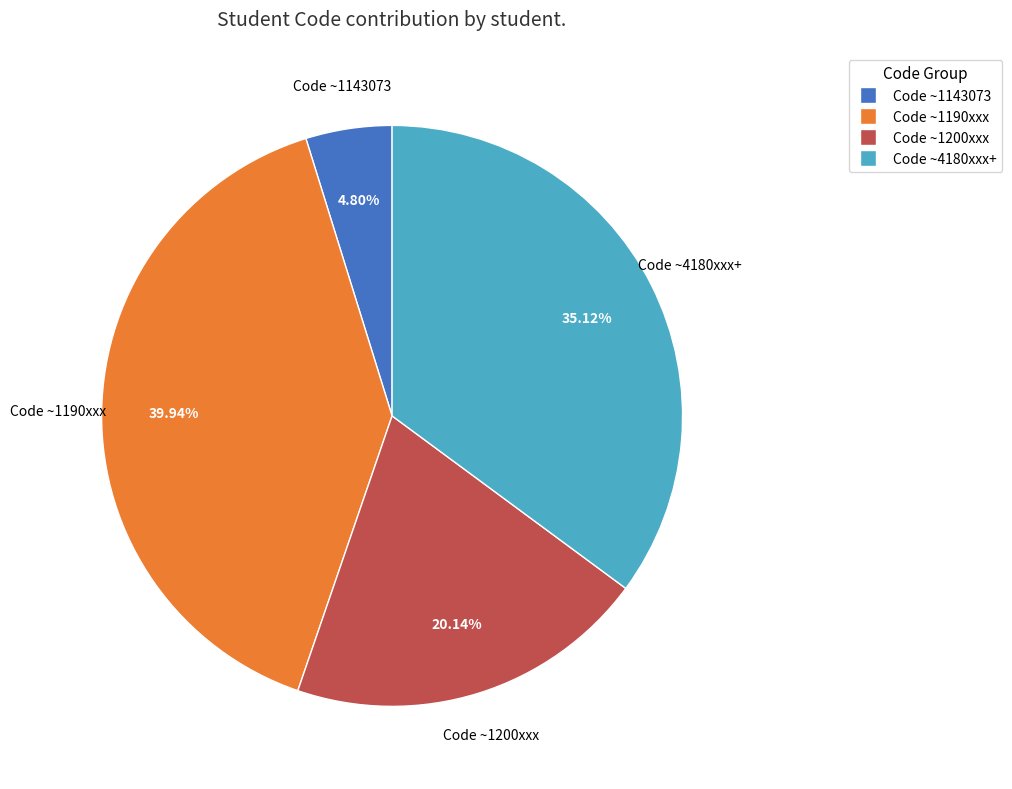

Is there any slice that represents more than half of the pie?

No